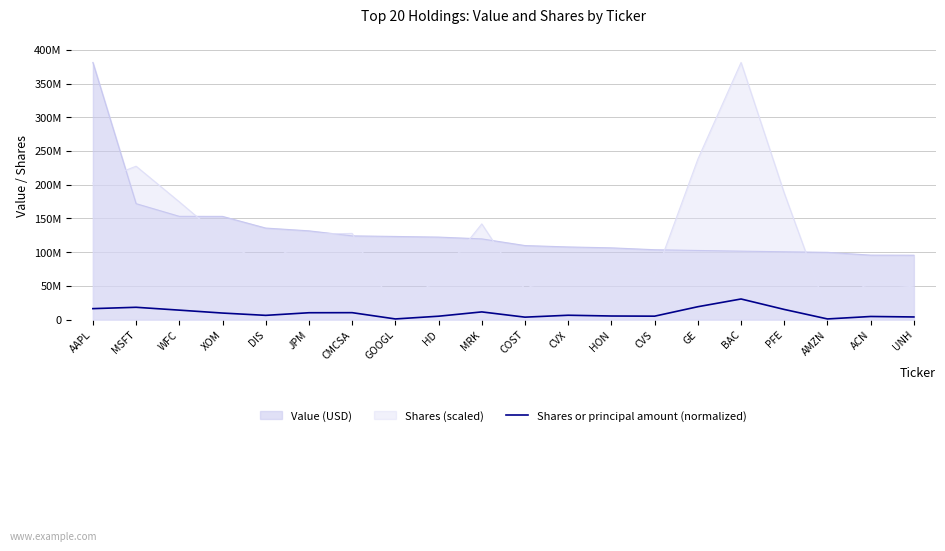

Where is the data nearest to the value 15702622?

AAPL